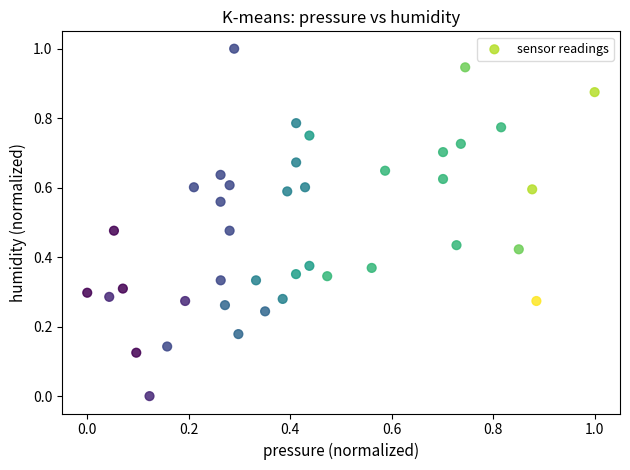

What is the range of X values (max minus min)?

1.0